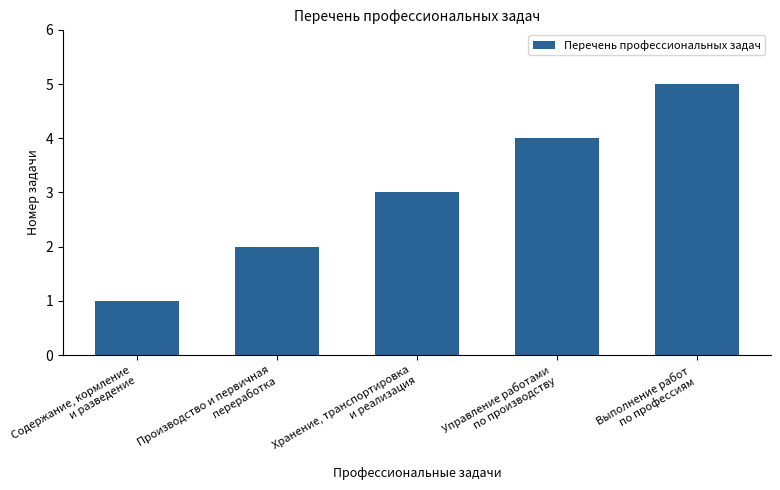

What is the sum of all values?

15